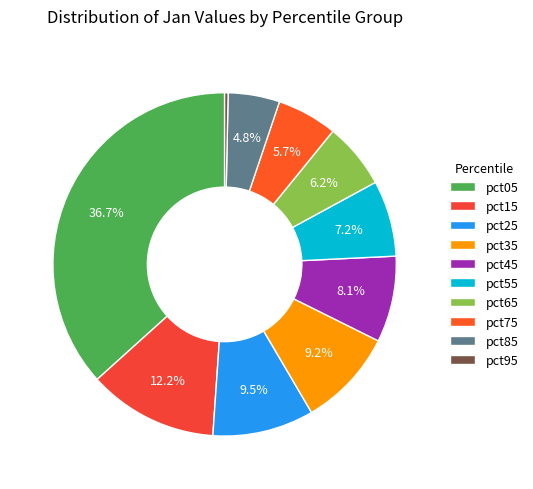

The pct65 slice represents 12% of the pie. True or false?

False